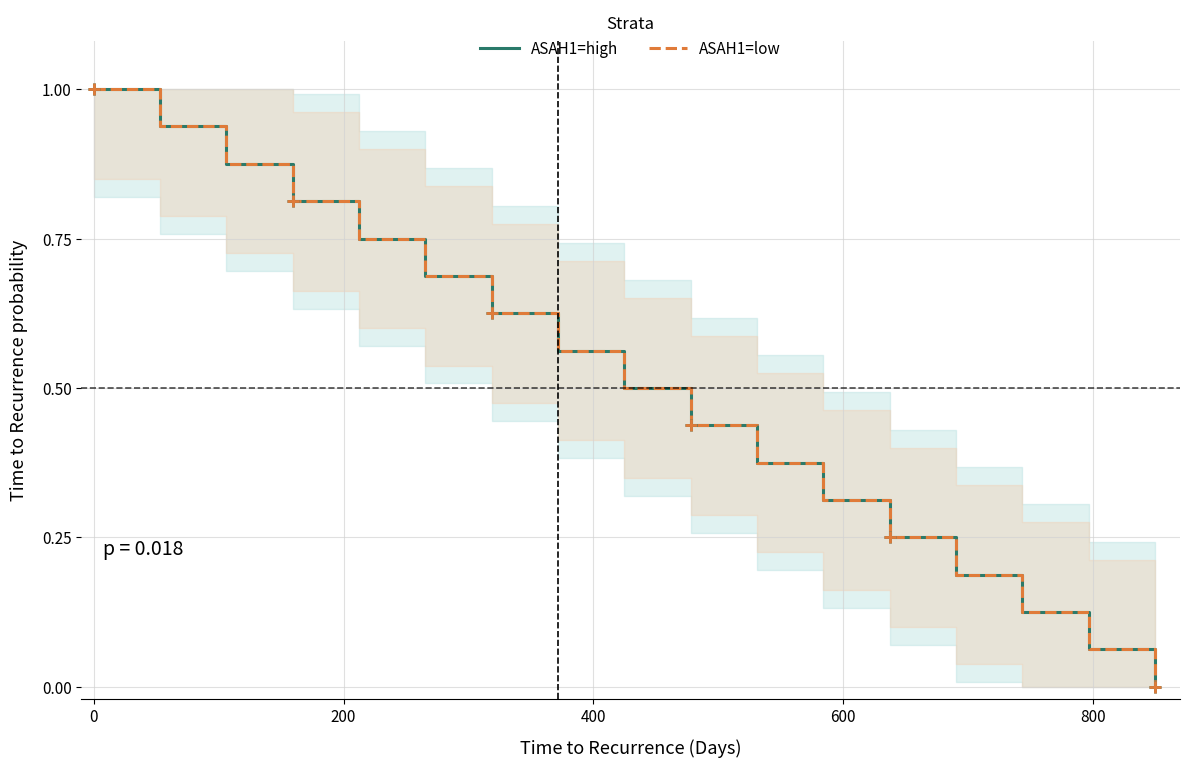

What is the value of the ASAH1=high point at the 16th from the left?

0.1